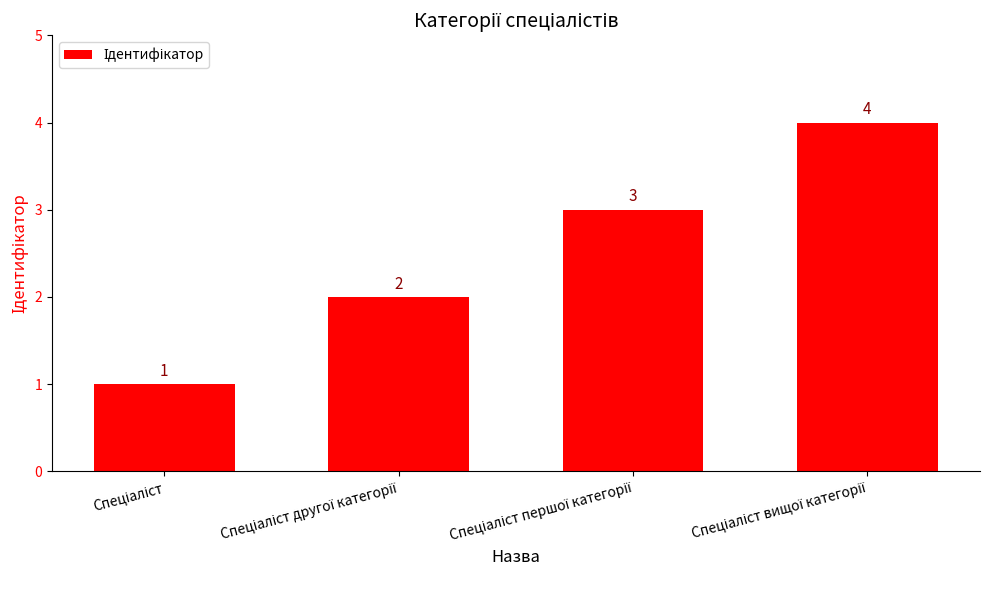

What is the greatest value displayed?

4